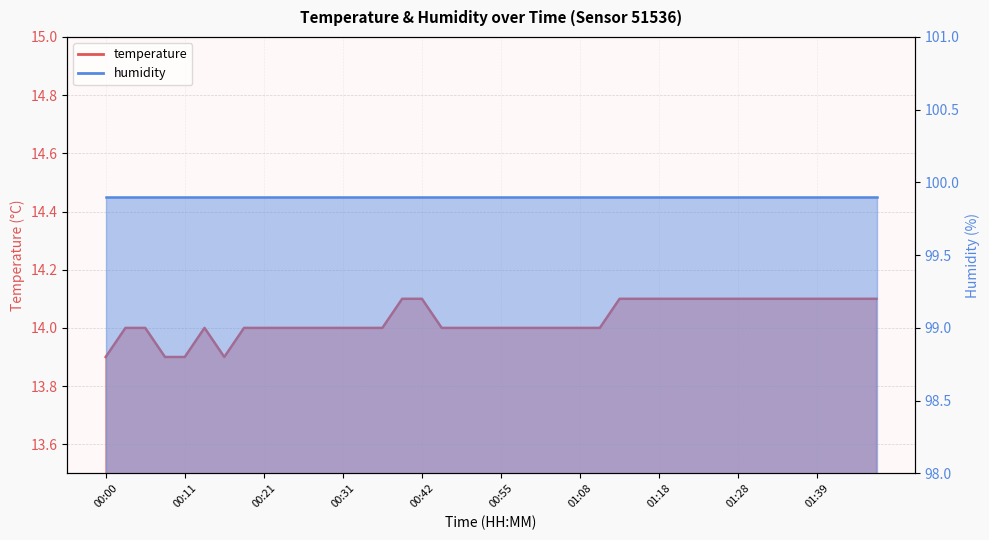

Is it true that humidity_line equals 99.9 at 00:11?

True